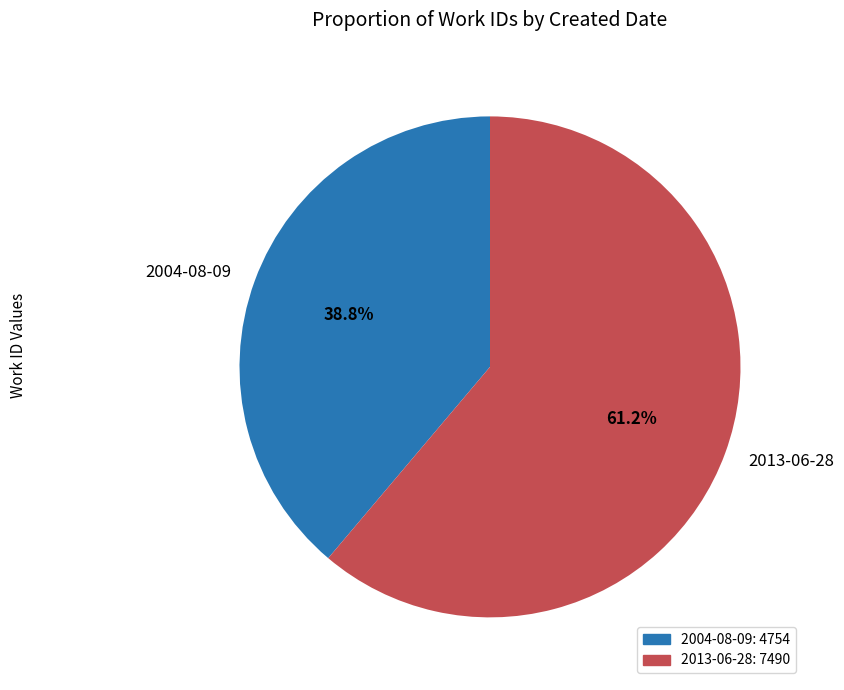

What percentage is NOT represented by 2013-06-28?

38.8%